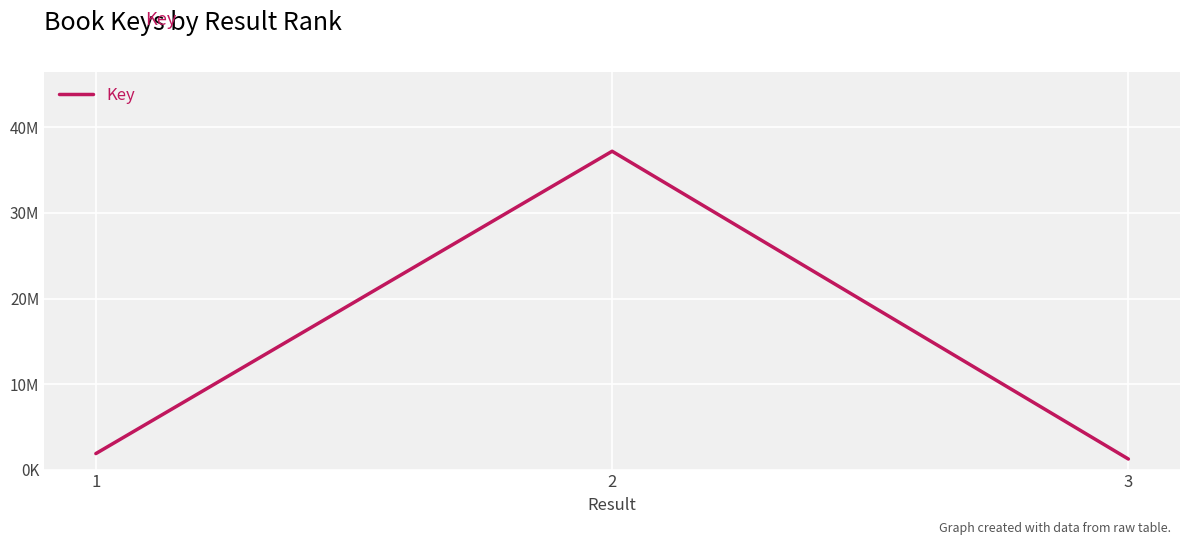

The value at 2 is 37218290. True or false?

True